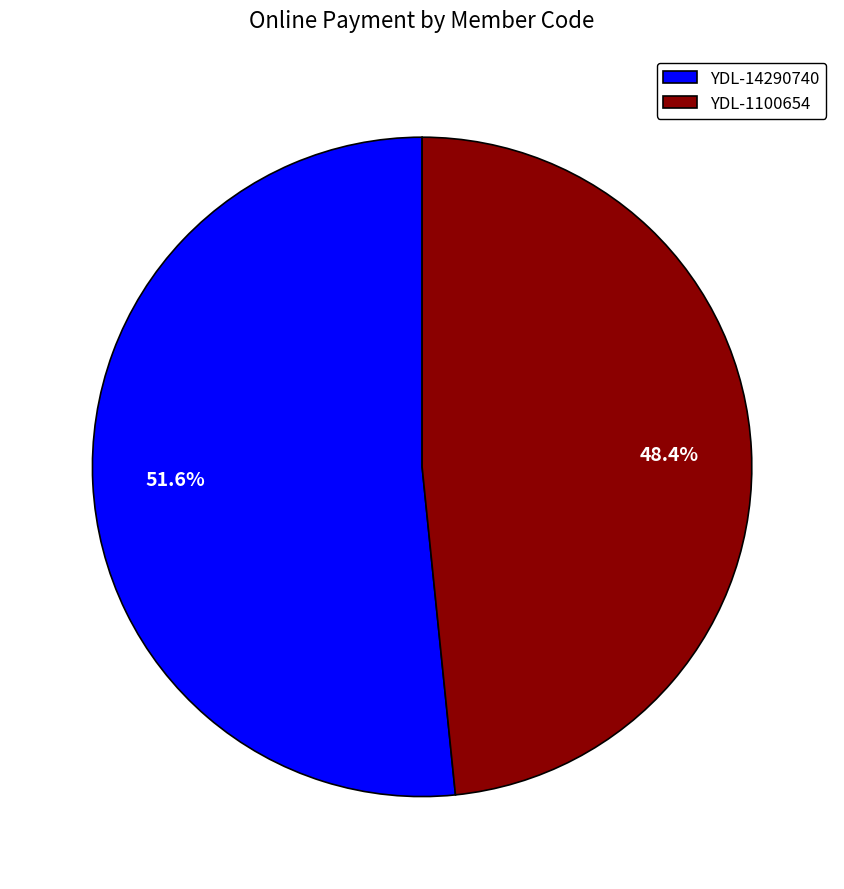

What percentage do YDL-1100654 and YDL-14290740 together represent?

100.0%